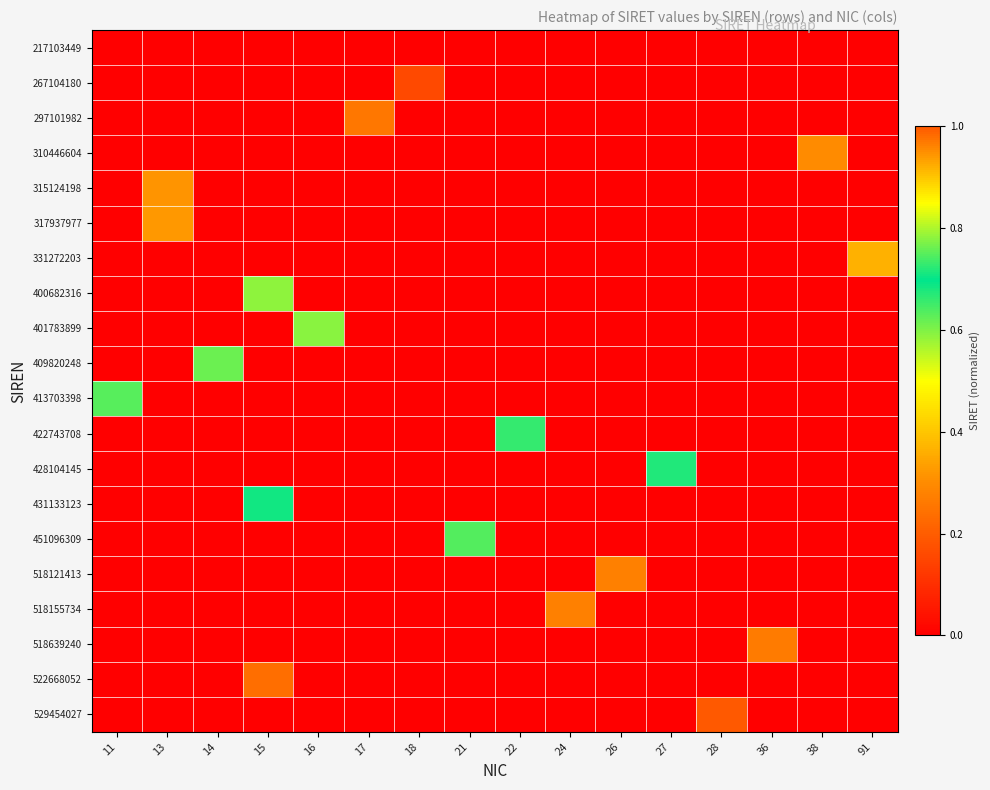

Between 21 and 15, which is larger?

21